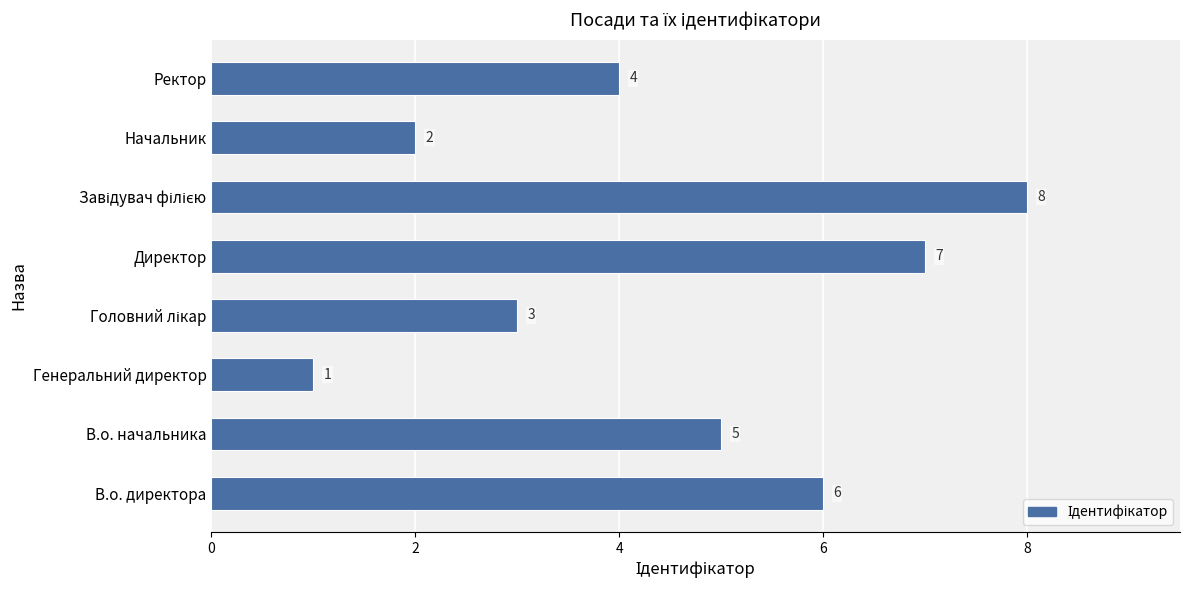

Reading top to bottom, list all the values displayed in this chart.

4	2	8	7	3	1	5	6